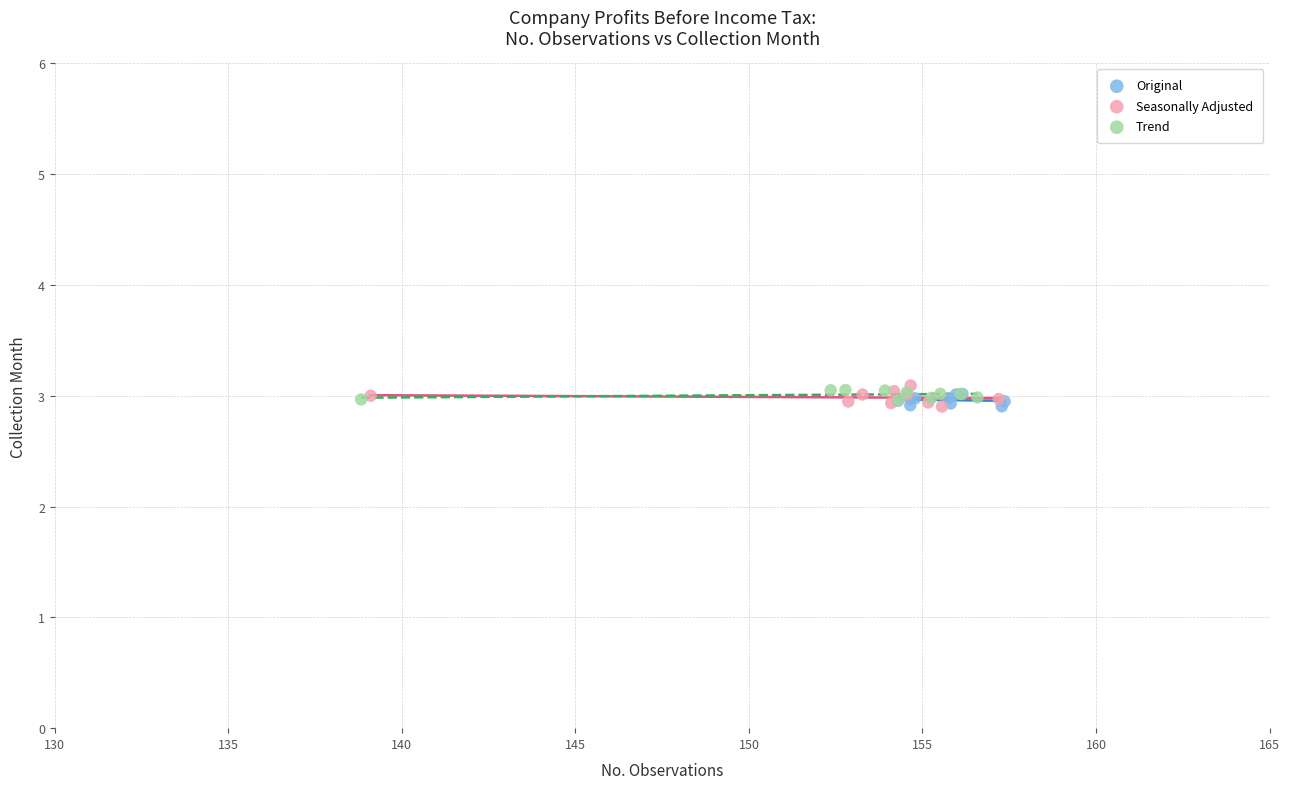

What are all the series names shown in the legend?

Original, Seasonally Adjusted, Trend